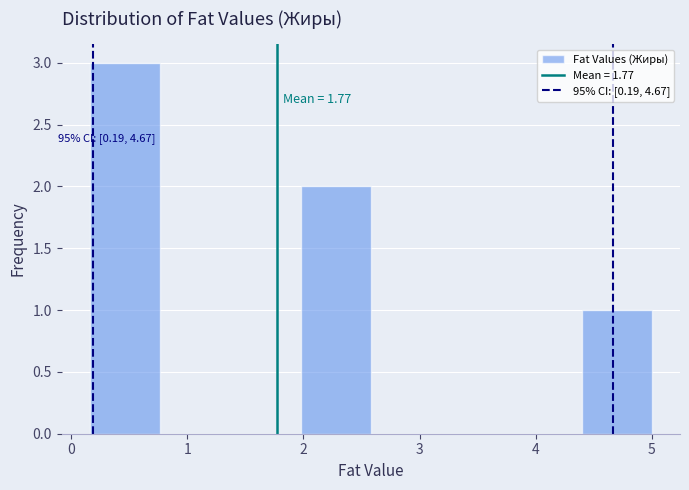

Over which range of the x-axis is the bar tallest?

0.2 to 0.8